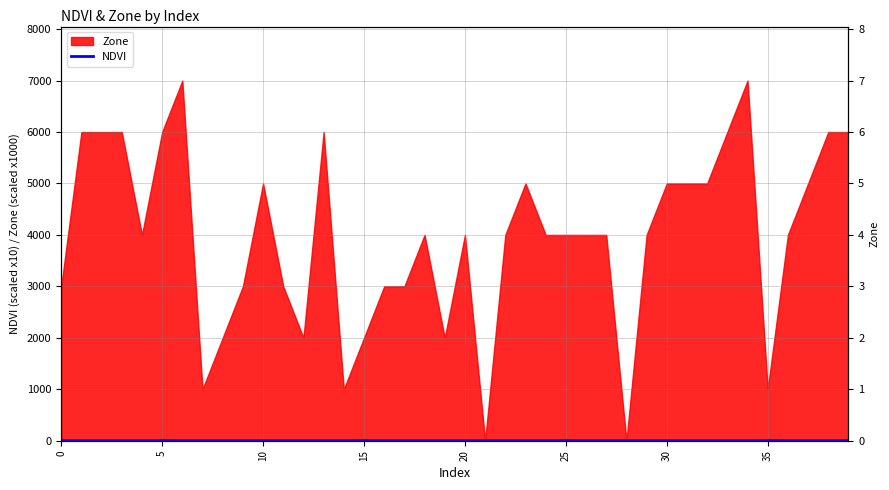

What is the difference between the maximum and second lowest values?

0.6